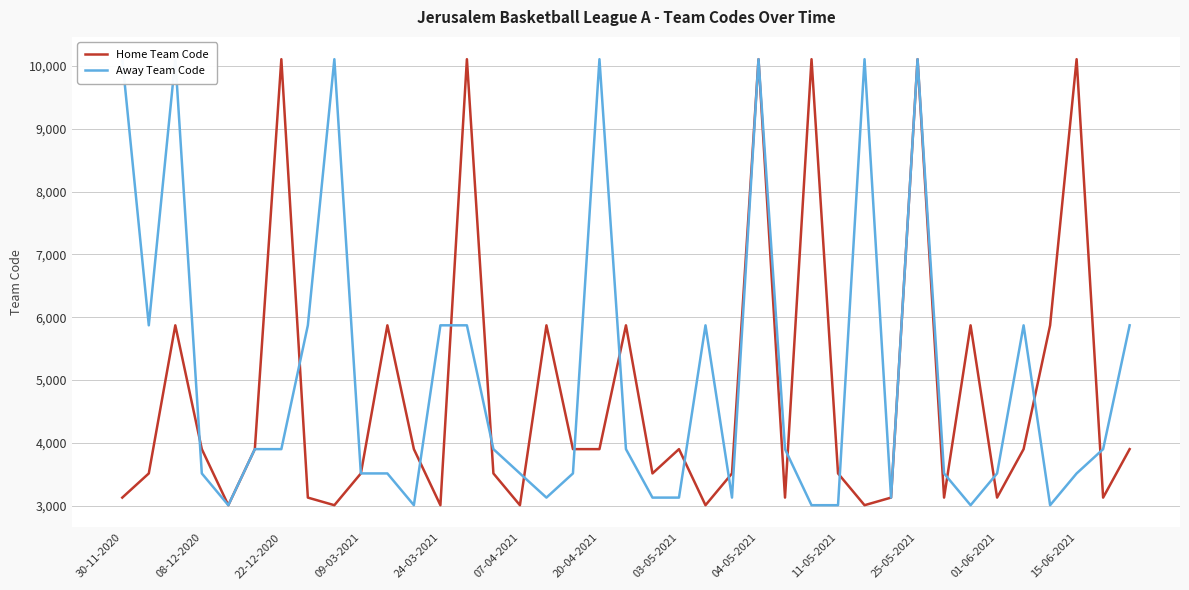

What is the lowest value of the Home Team Code series?

3005